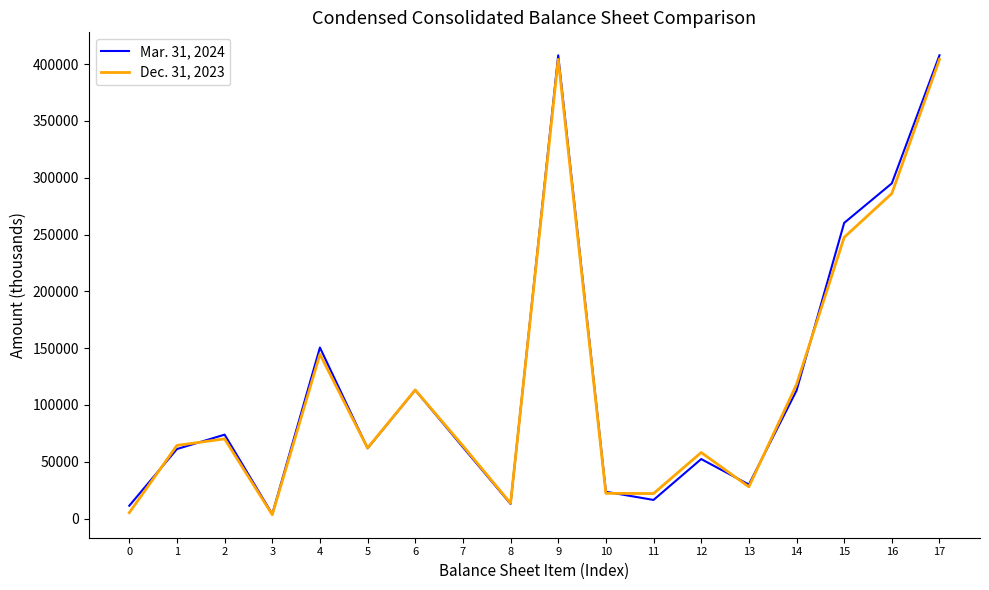

What is the sum of the Dec. 31, 2023 values at 14 and 10?

140331